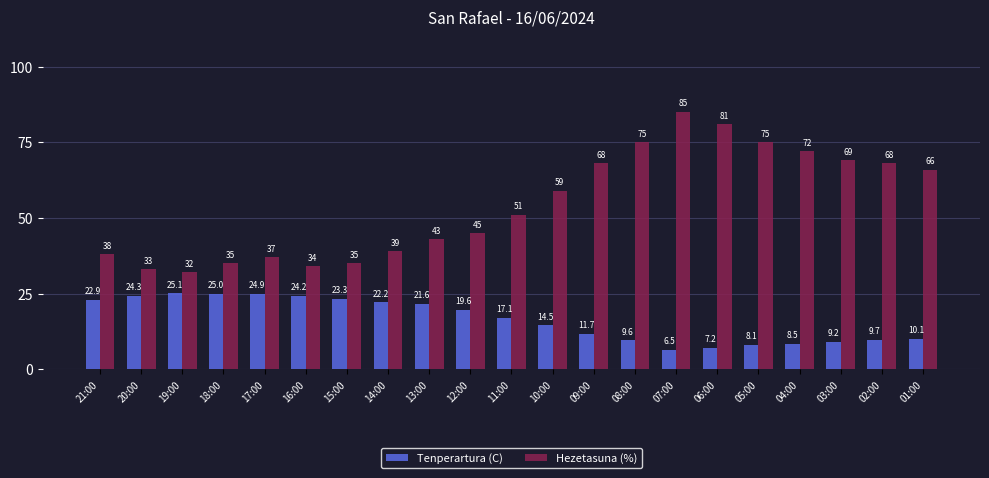

How many bars are there in each group?

2